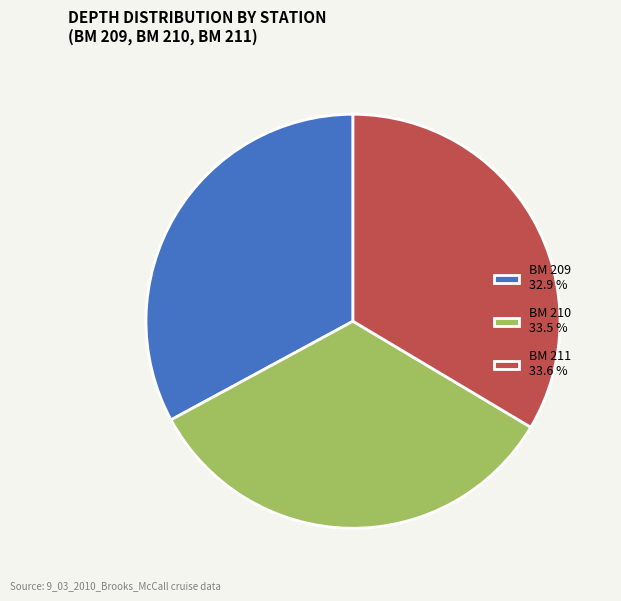

Between BM 210 33.5 % and BM 209 32.9 %, which is larger?

BM 210 33.5 %